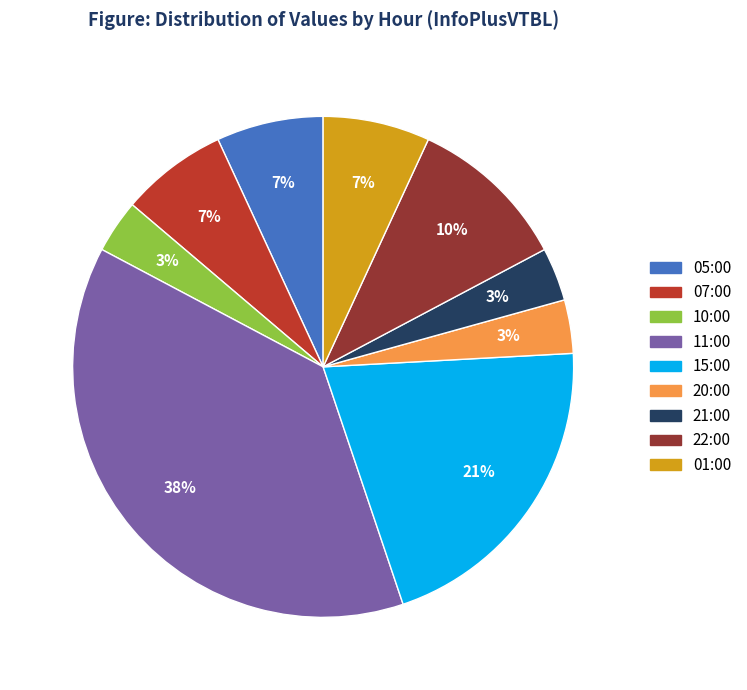

Does any single category account for the majority?

No